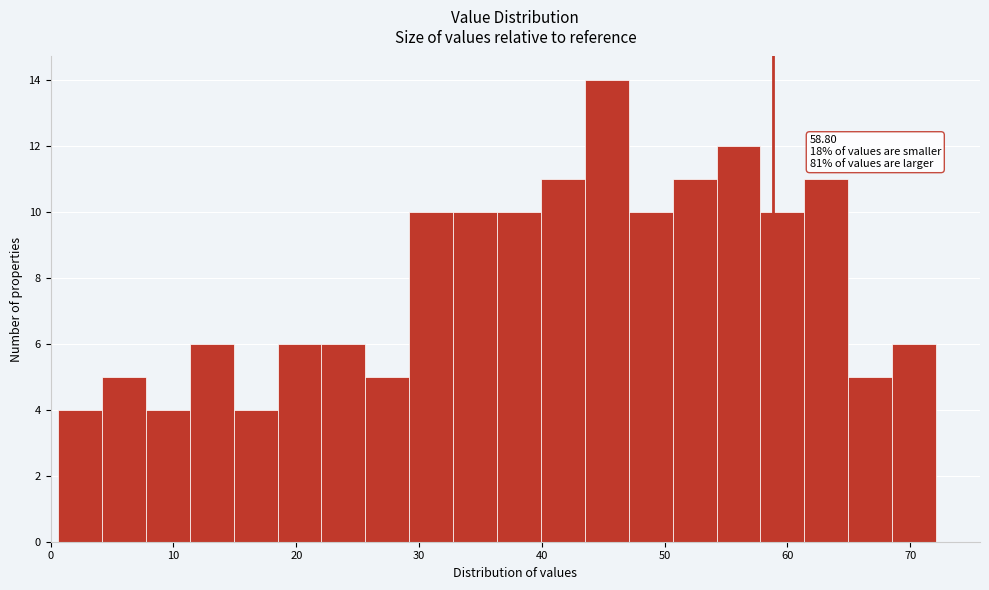

Read against the x-axis, roughly where is the centre of the tallest bar?

45